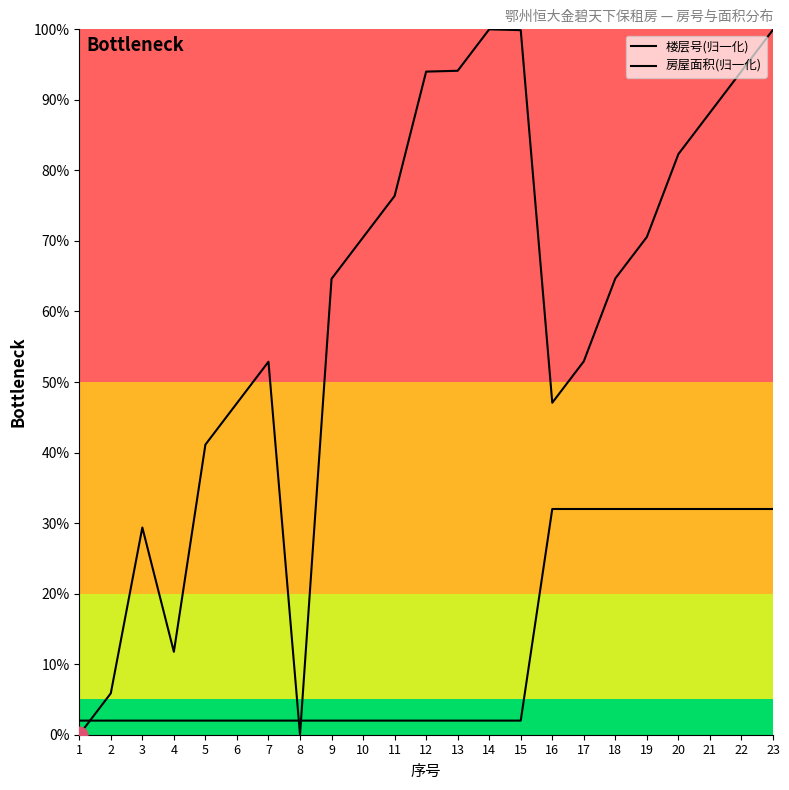

At which category is the sum across all series the highest?

23